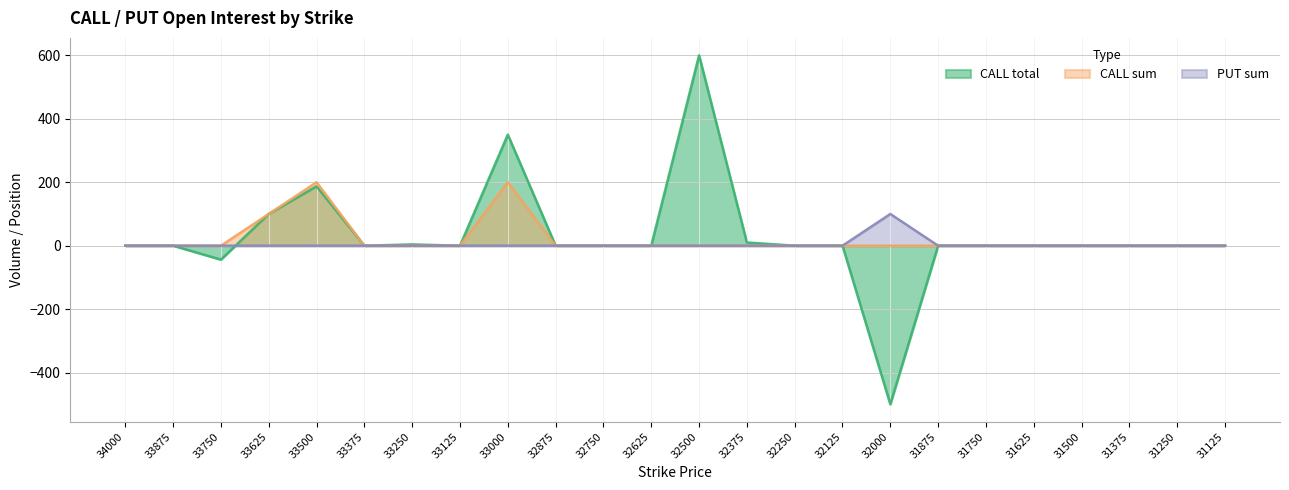

What is the greatest value displayed?

600